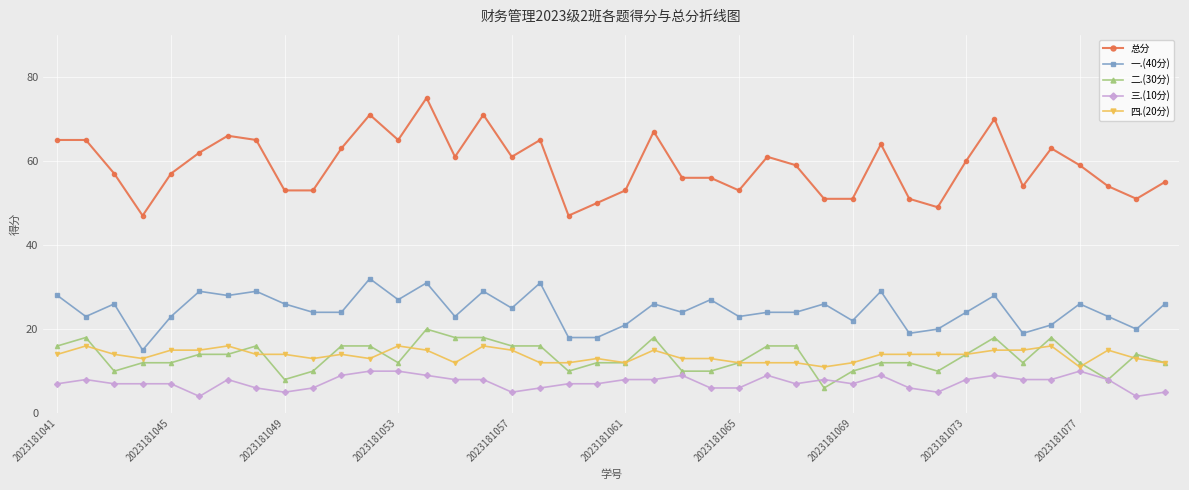

True or false: 一.(40分) has more than 1 points higher than both neighbors.

True